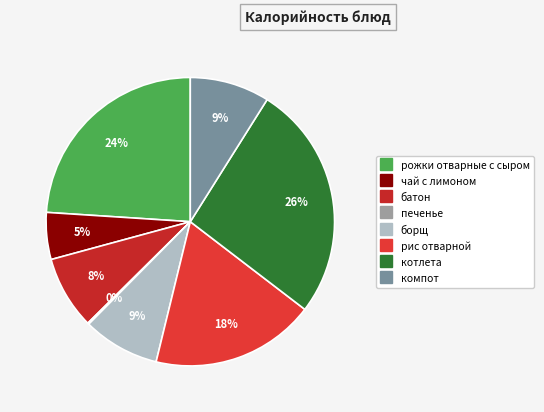

What is the smallest slice in the pie chart?

печенье